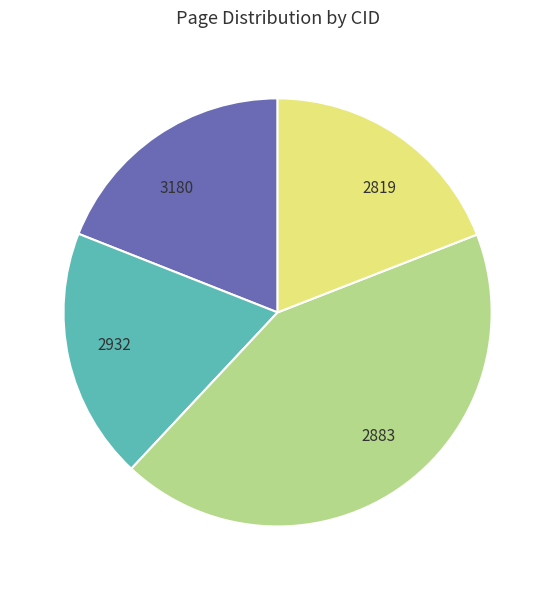

Combined, do 2883 and 3180 account for over 50%?

Yes